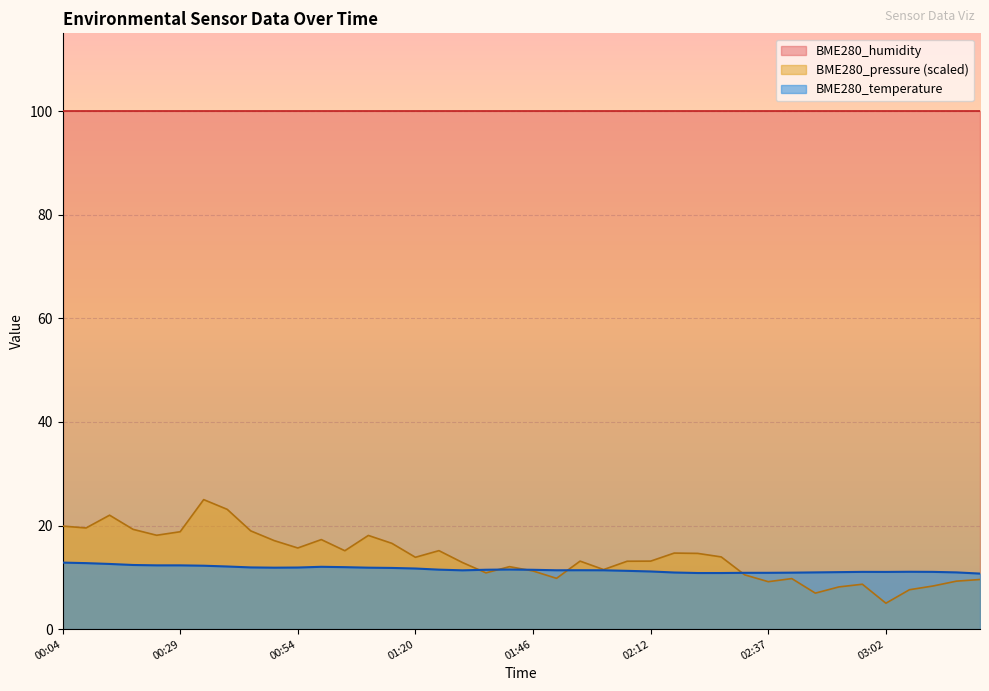

How many lines are shown in the chart?

3